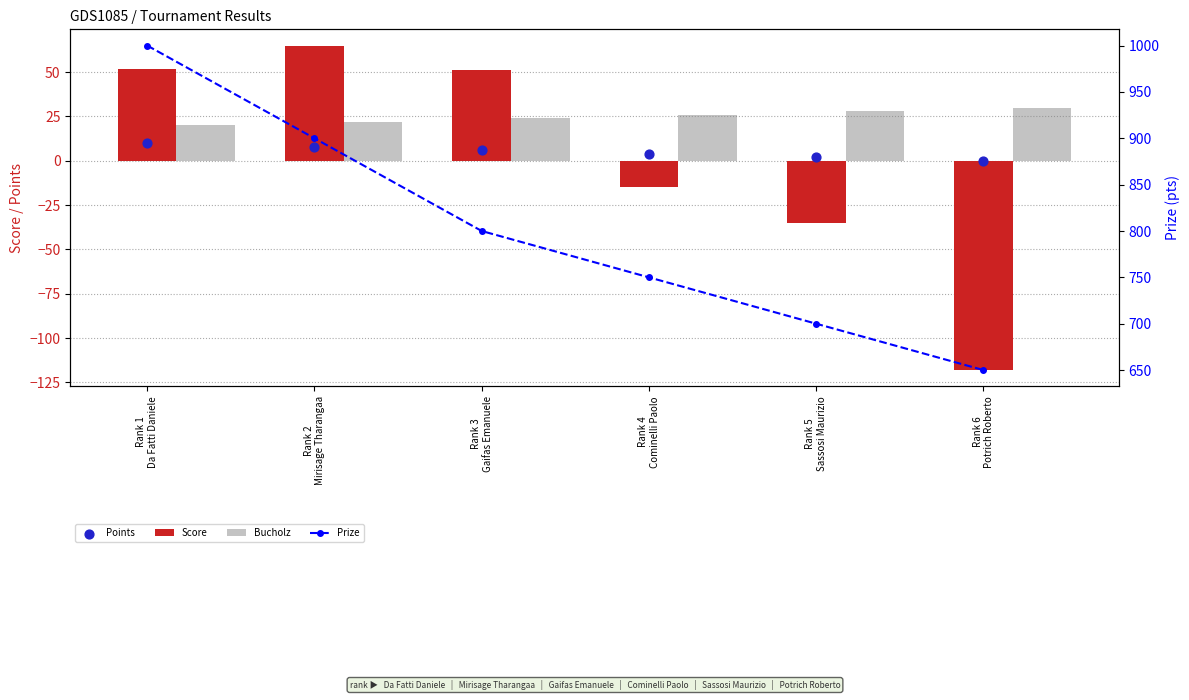

At how many categories does at least one series exceed 407?

6